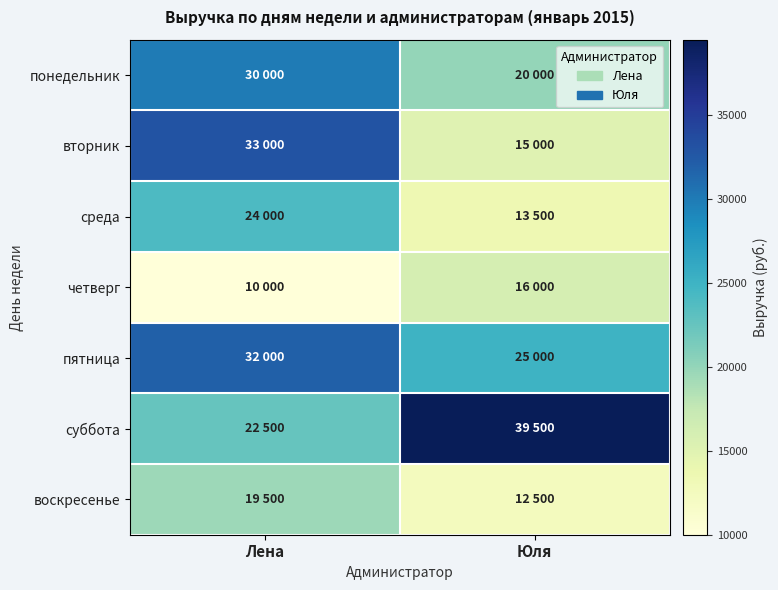

Reading right to left, what are all the values shown in this chart?

понедельник: Юля=20000	Лена=30000
вторник: Юля=15000	Лена=33000
среда: Юля=13500	Лена=24000
четверг: Юля=16000	Лена=10000
пятница: Юля=25000	Лена=32000
суббота: Юля=39500	Лена=22500
воскресенье: Юля=12500	Лена=19500